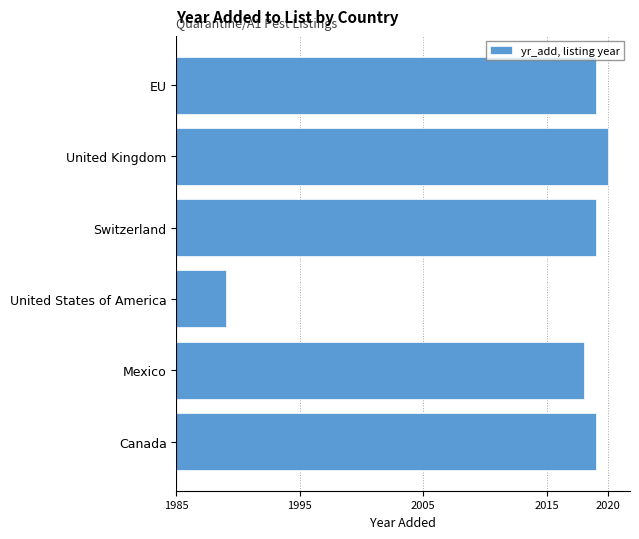

At which category does the chart reach its peak across all series?

United Kingdom